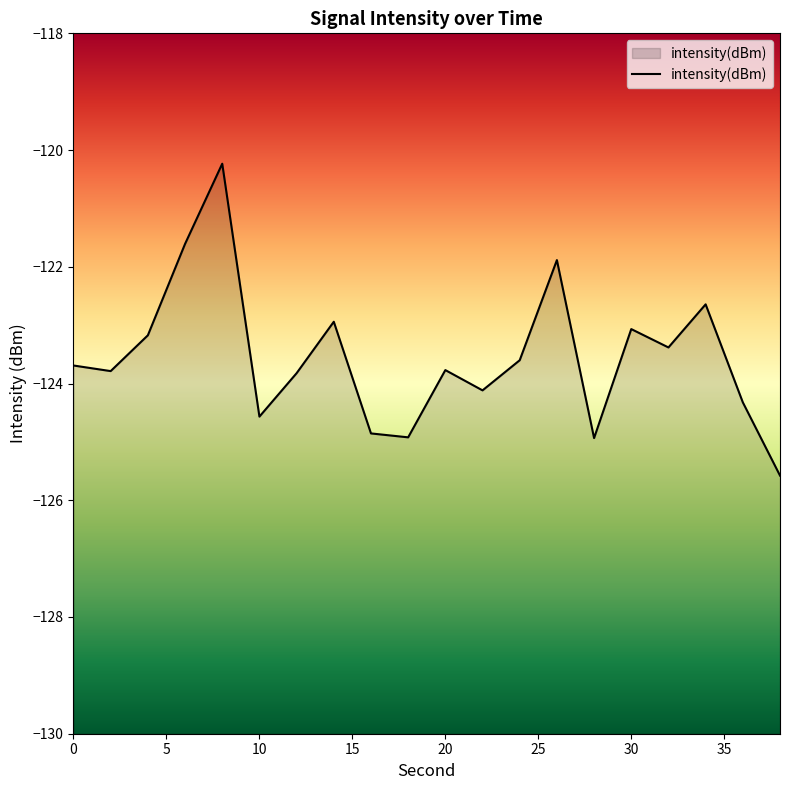

What is the greatest value displayed?

-120.2